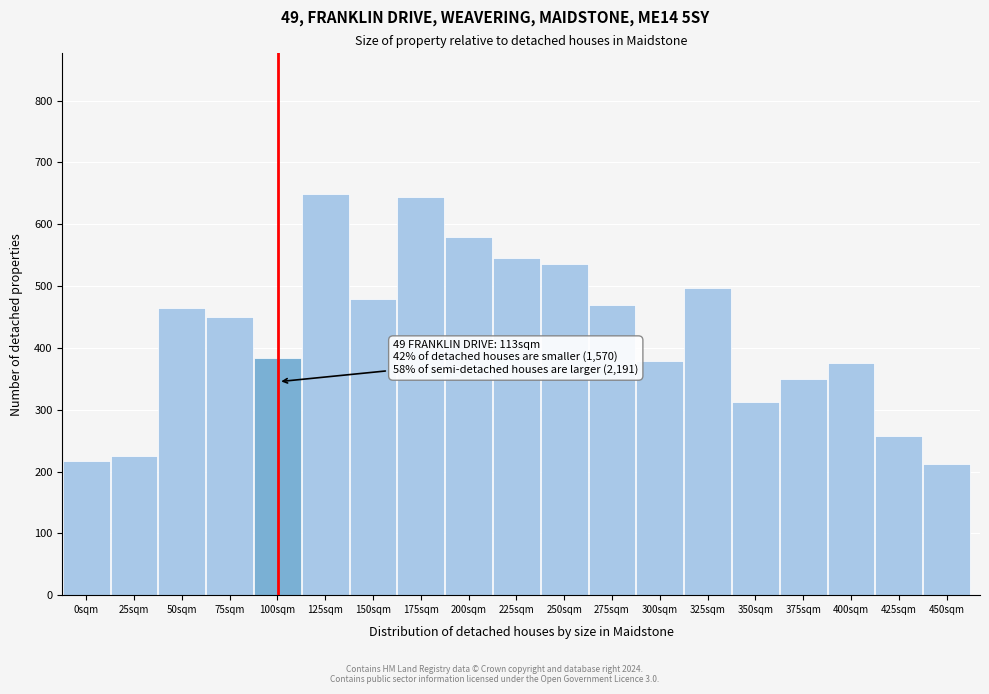

What is the label of the 2nd bar from the left?

25sqm